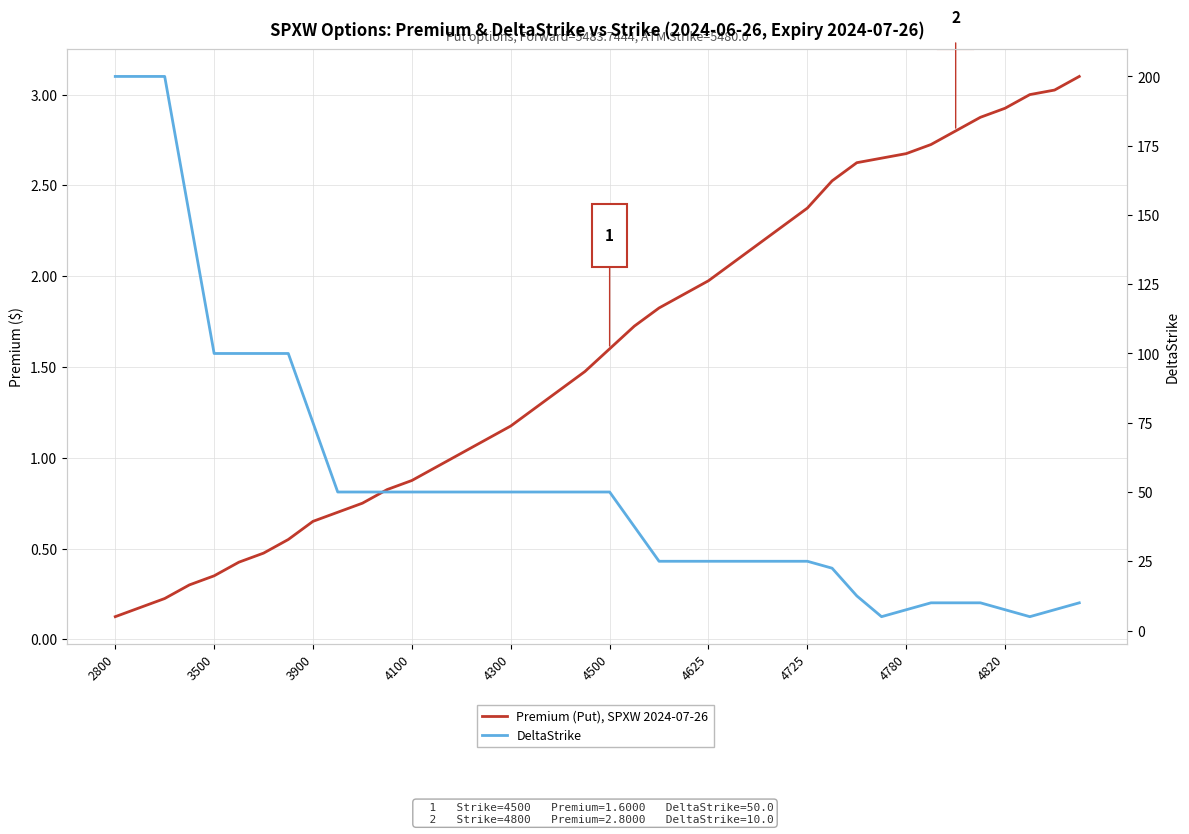

The value of Premium (Put), SPXW 2024-07-26 at 29 is 2.5. True or false?

True